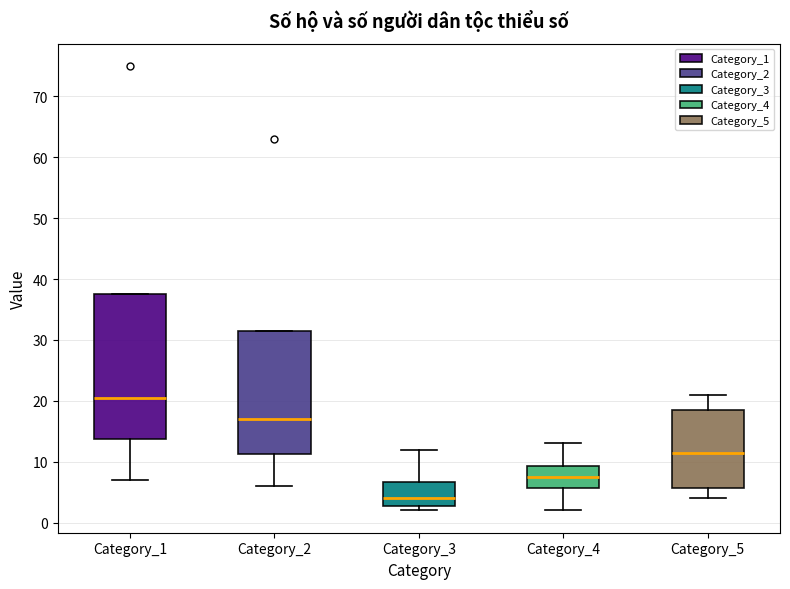

Comparing the boxes themselves (not the whiskers), which one is the tallest?

Category_1